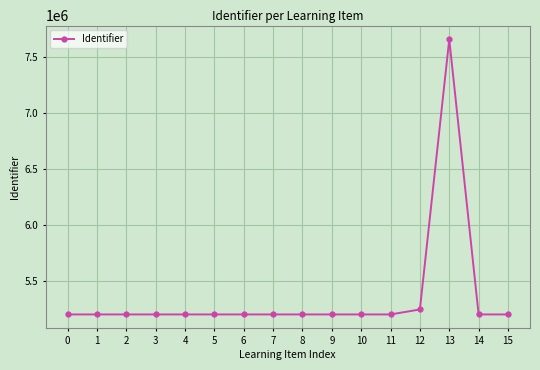

What is the value of the 13th point from the left?

5249226